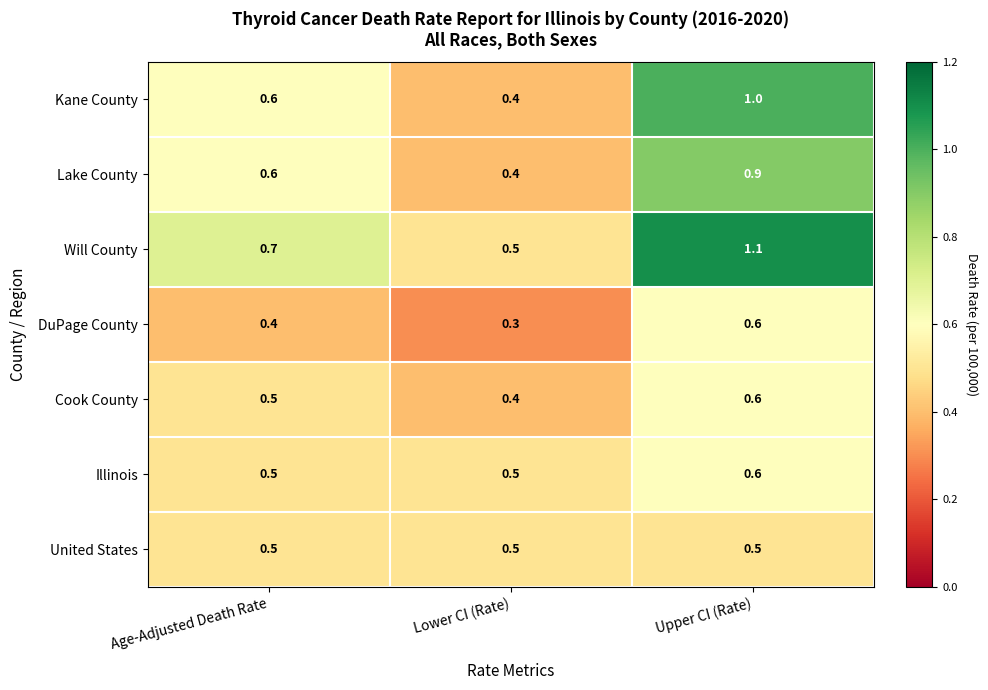

How many data points does each series have?

3